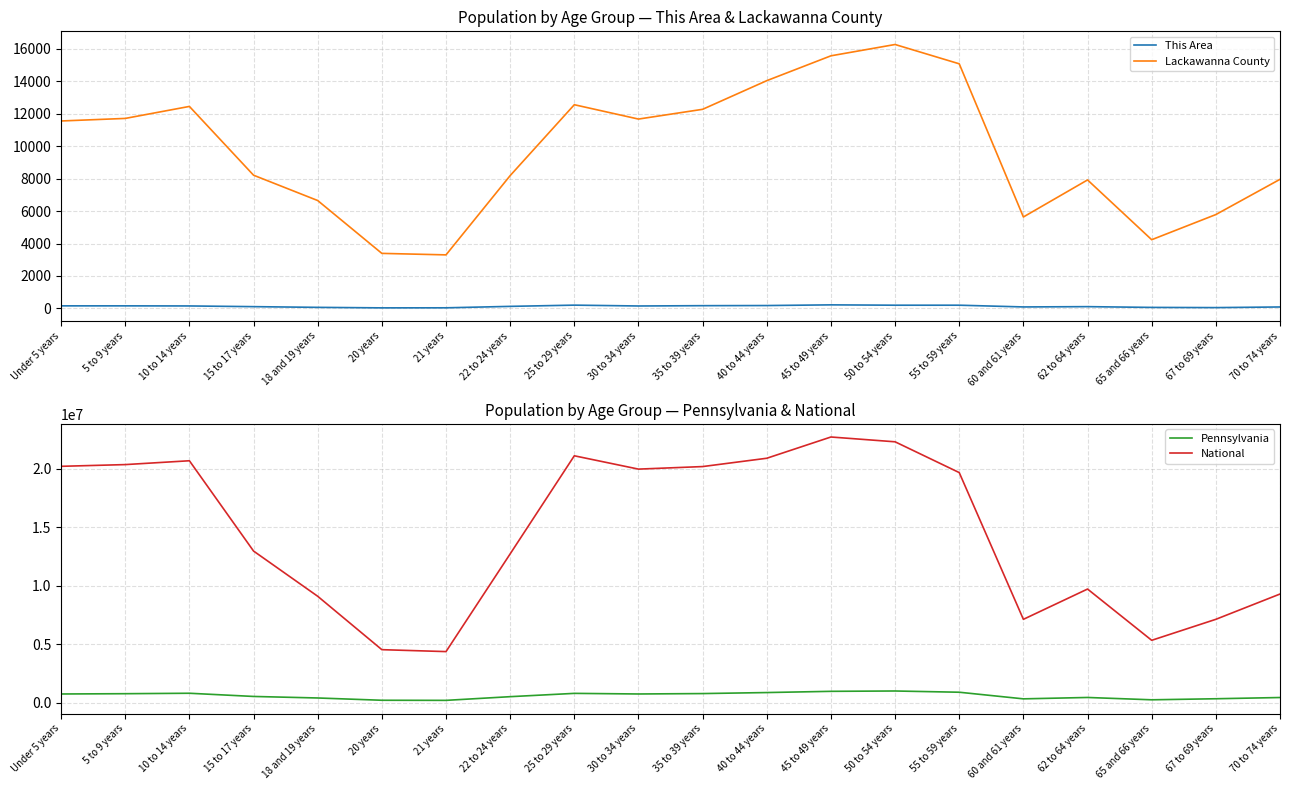

What is the label of the 1st point from the right?

70 to 74 years